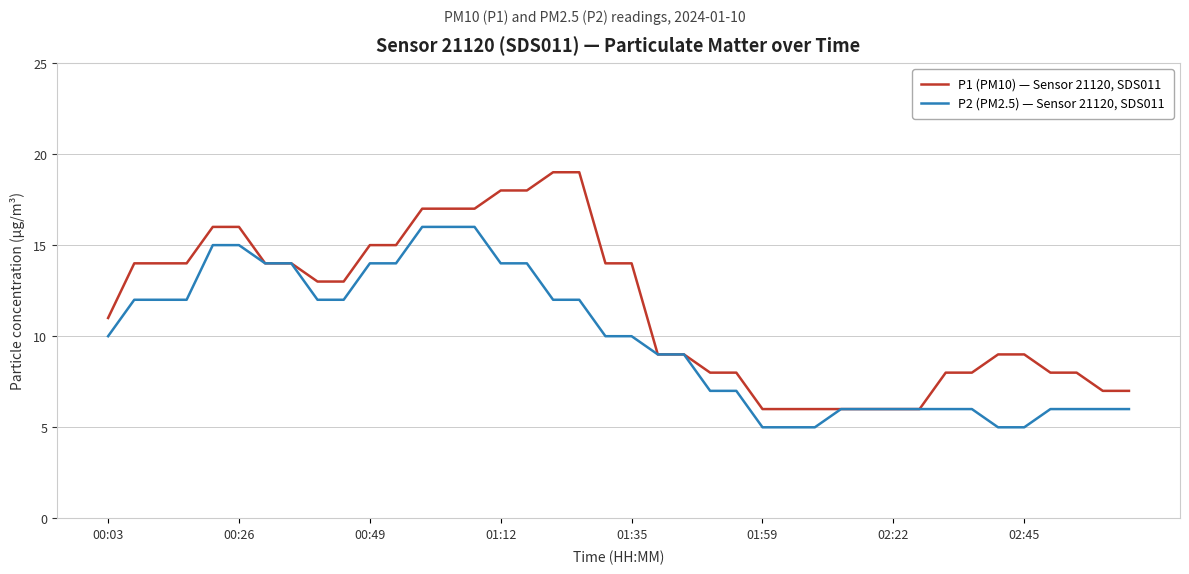

Which series has the largest range (max minus min)?

P1 (PM10) — Sensor 21120, SDS011